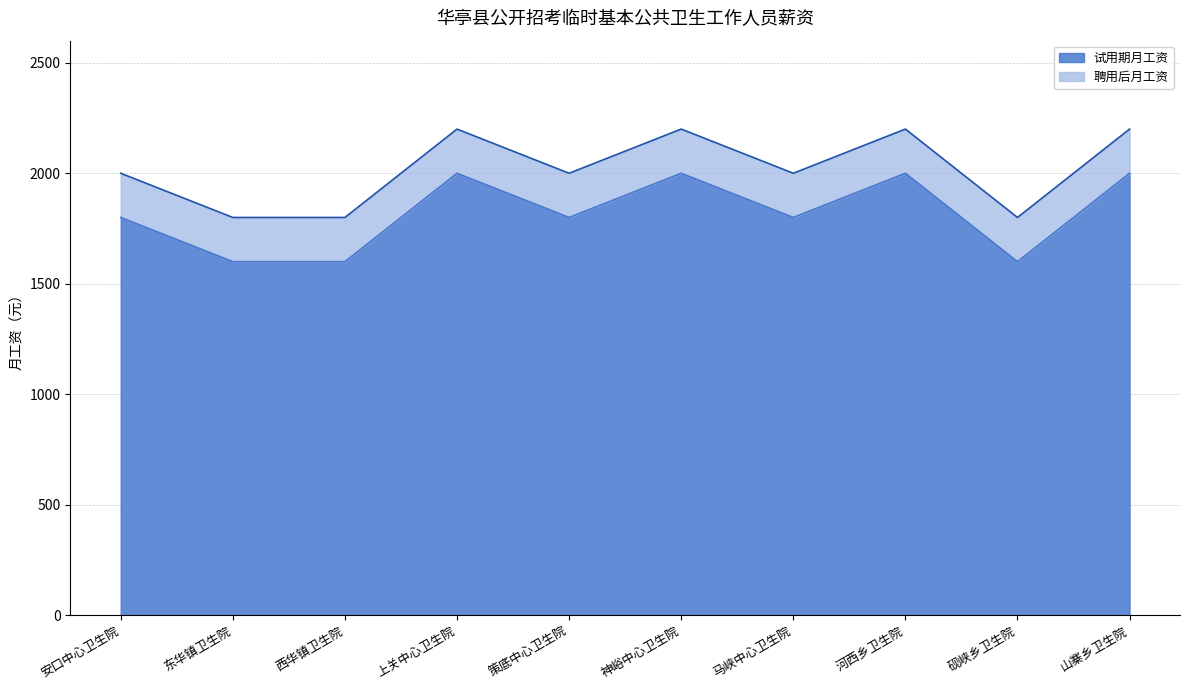

Reading left to right, transcribe all the data shown in this chart.

试用期月工资: 安口中心卫生院=1800	东华镇卫生院=1600	西华镇卫生院=1600	上关中心卫生院=2000	策底中心卫生院=1800	神峪中心卫生院=2000	马峡中心卫生院=1800	河西乡卫生院=2000	砚峡乡卫生院=1600	山寨乡卫生院=2000
聘用后月工资: 安口中心卫生院=2000	东华镇卫生院=1800	西华镇卫生院=1800	上关中心卫生院=2200	策底中心卫生院=2000	神峪中心卫生院=2200	马峡中心卫生院=2000	河西乡卫生院=2200	砚峡乡卫生院=1800	山寨乡卫生院=2200